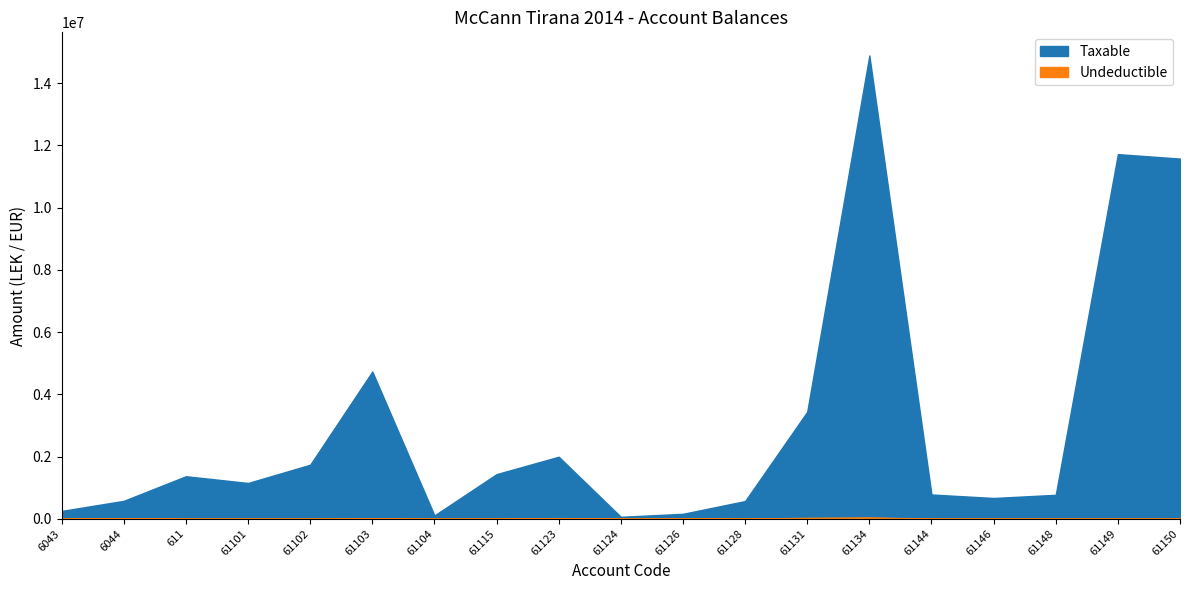

How many interior local peaks does the Undeductible series have?

5